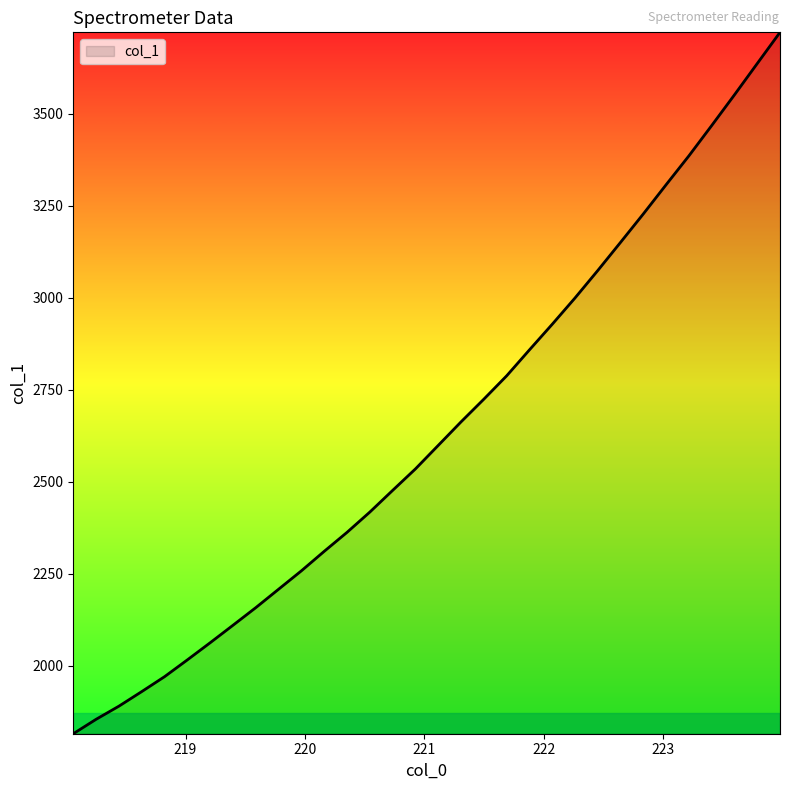

Reading right to left, transcribe all the data shown in this chart.

3721.1	3636.3	3551.3	3467.9	3385.6	3307.2	3227.9	3150.6	3074.0	2999.4	2927.9	2858.3	2787.8	2724.4	2662.8	2598.9	2535.0	2476.6	2417.7	2362.6	2311.1	2258.1	2208.1	2158.0	2110.2	2062.7	2016.1	1970.4	1929.9	1890.3	1854.6	1815.4